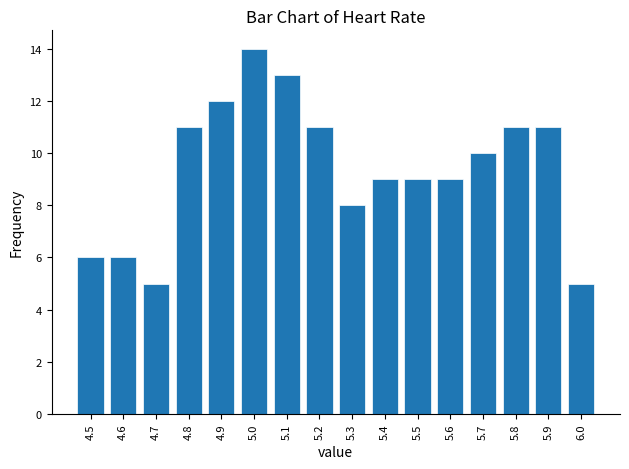

Reading left to right, list all the values displayed in this chart.

4.5=6	4.6=6	4.7=5	4.8=11	4.9=12	5.0=14	5.1=13	5.2=11	5.3=8	5.4=9	5.5=9	5.6=9	5.7=10	5.8=11	5.9=11	6.0=5